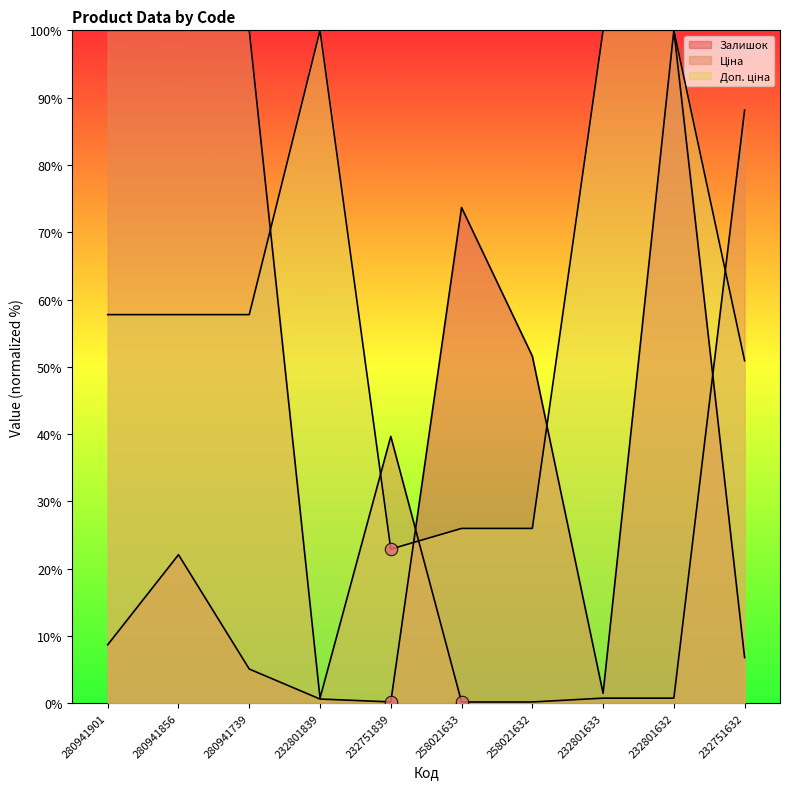

Which series has the widest spread of Y values?

Ціна